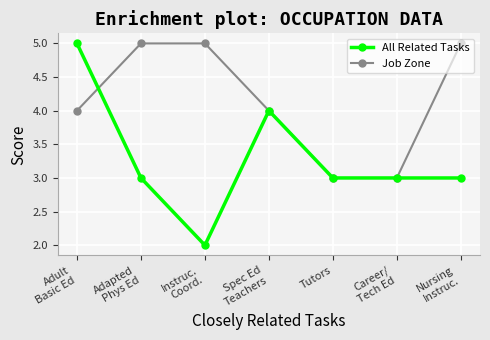

What is the sum of the Job Zone values at Instruc.
Coord. and Adult
Basic Ed?

9